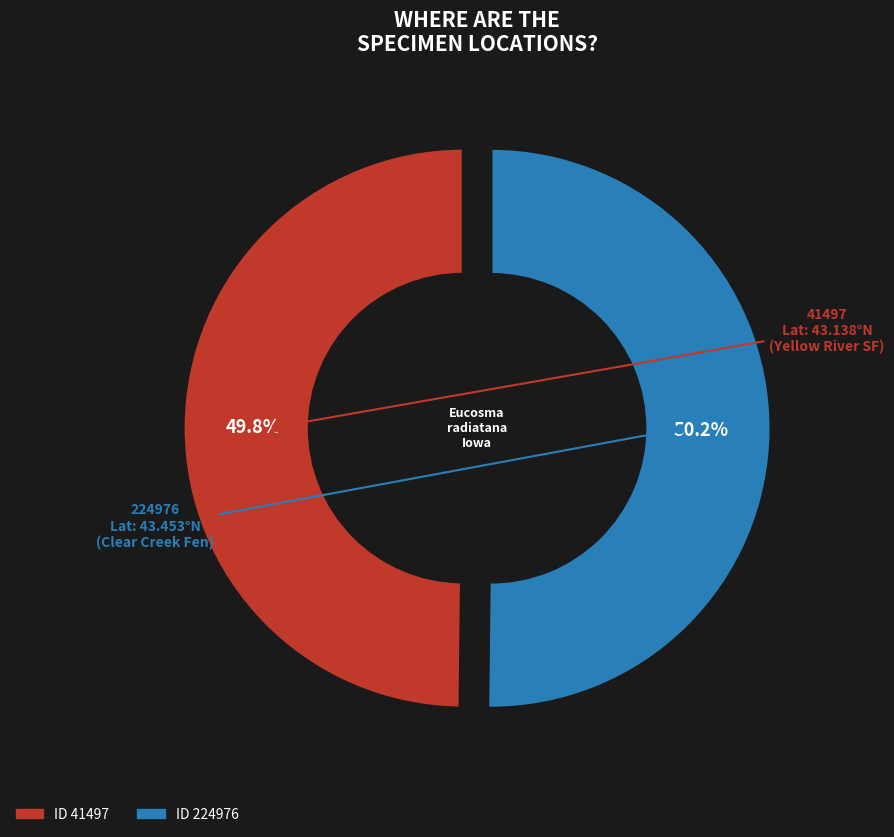

Is there any slice that represents more than half of the pie?

Yes